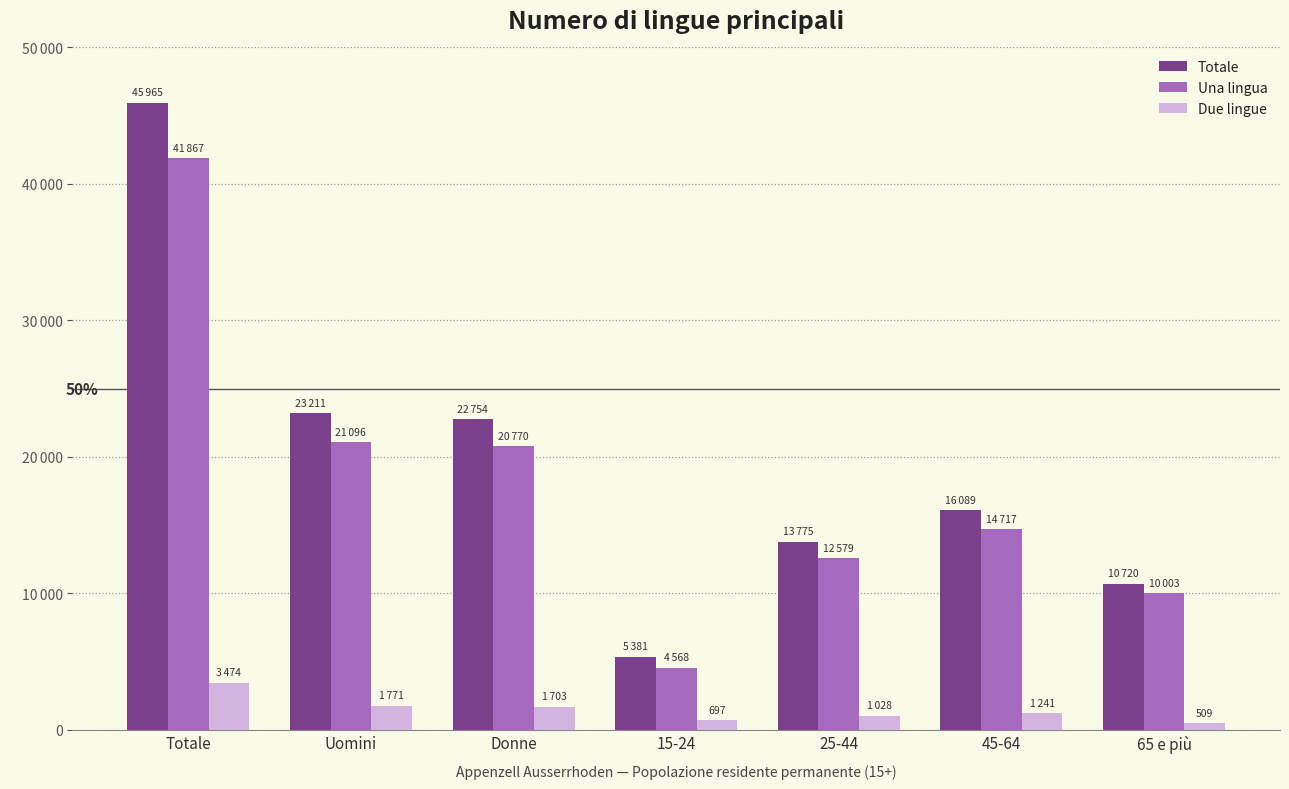

Which series has the largest total across all categories?

Totale